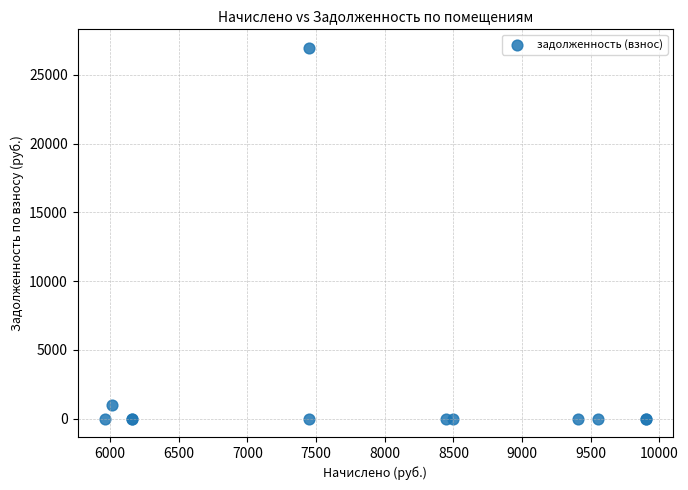

What Y value in the scatter plot is closest to 13483?

1001.9